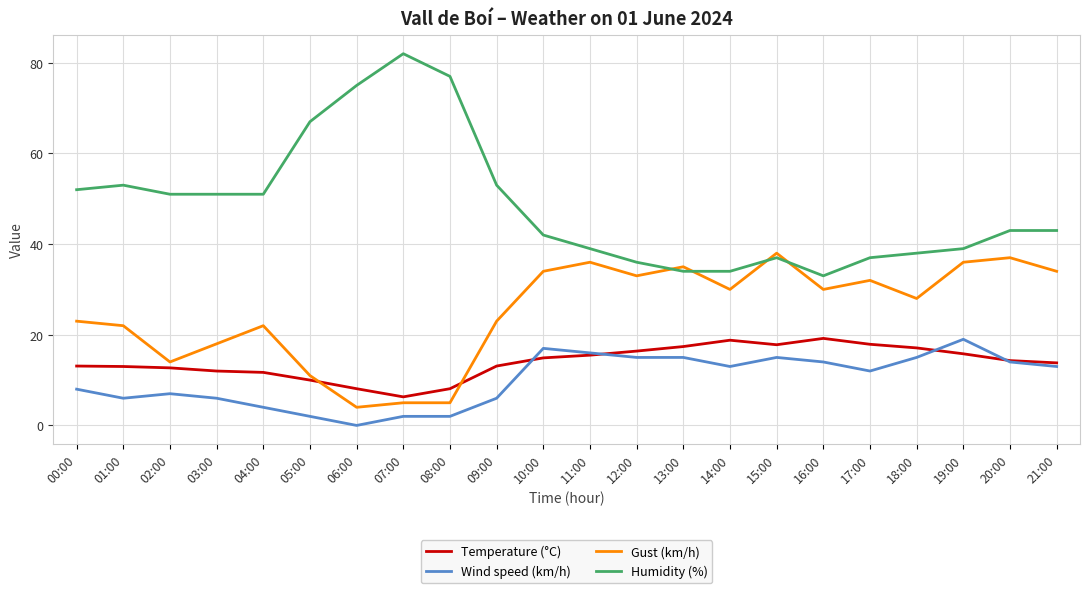

What is the approximate value of Wind speed (km/h) at 02:00?

7.0